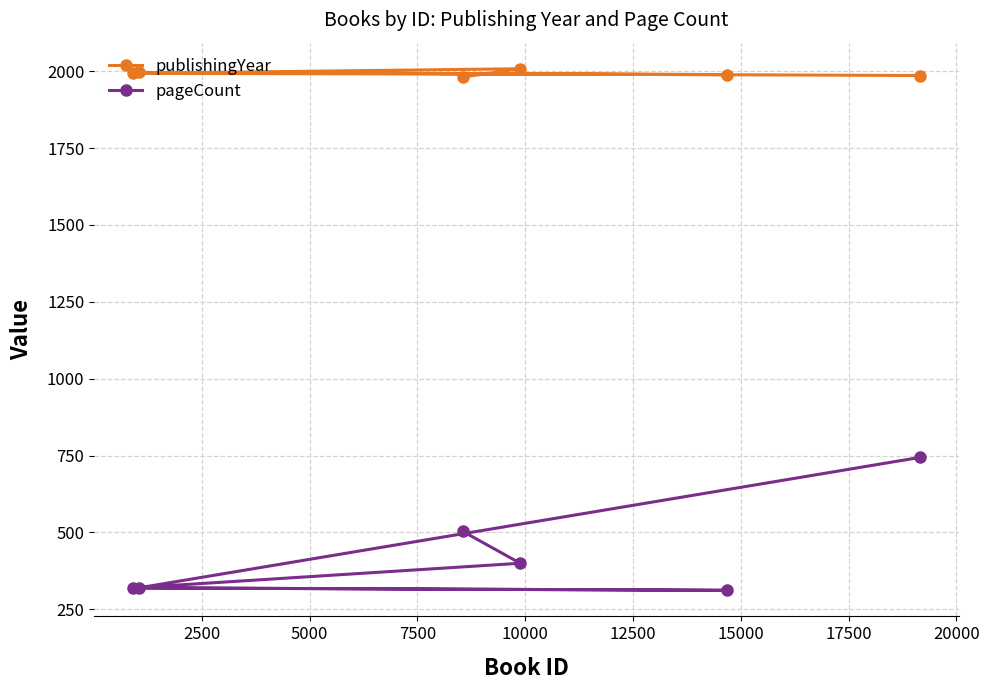

Which series has the largest range (max minus min)?

pageCount